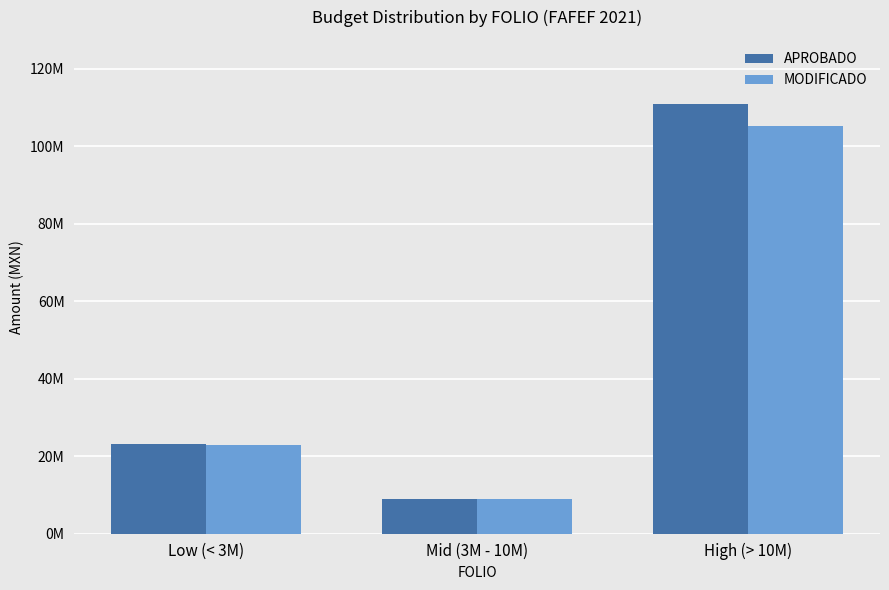

True or false: MODIFICADO has a value of 8900427.9 at Mid (3M - 10M).

True